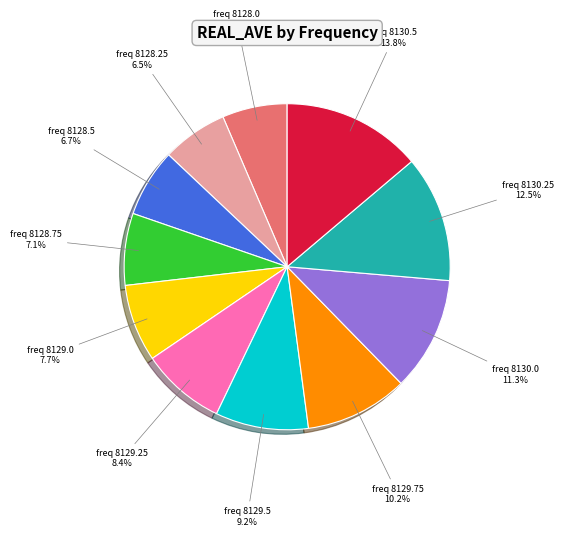

Does any single category account for the majority?

No